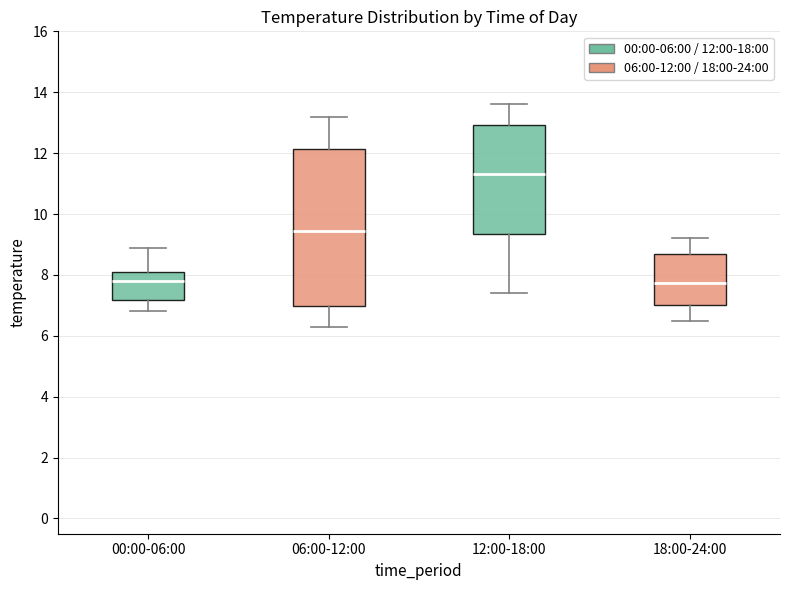

Reading left to right, read every box against the y-axis: the position of its median line, the range the box covers, and the ends of its whiskers. The values are not printed on the chart, so give them approximately, as read against the axis.

00:00-06:00: median 7.8, box 7.2 to 8.2, whiskers 6.8 to 9.0
06:00-12:00: median 9.4, box 7.0 to 12.2, whiskers 6.4 to 13.2
12:00-18:00: median 11.4, box 9.4 to 13.0, whiskers 7.4 to 13.6
18:00-24:00: median 7.8, box 7.0 to 8.8, whiskers 6.6 to 9.2